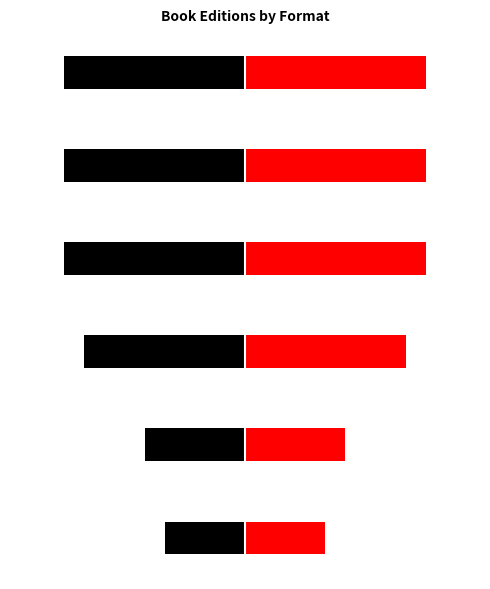

Is the value of Red at 4 greater than the value of Black at 1?

Yes